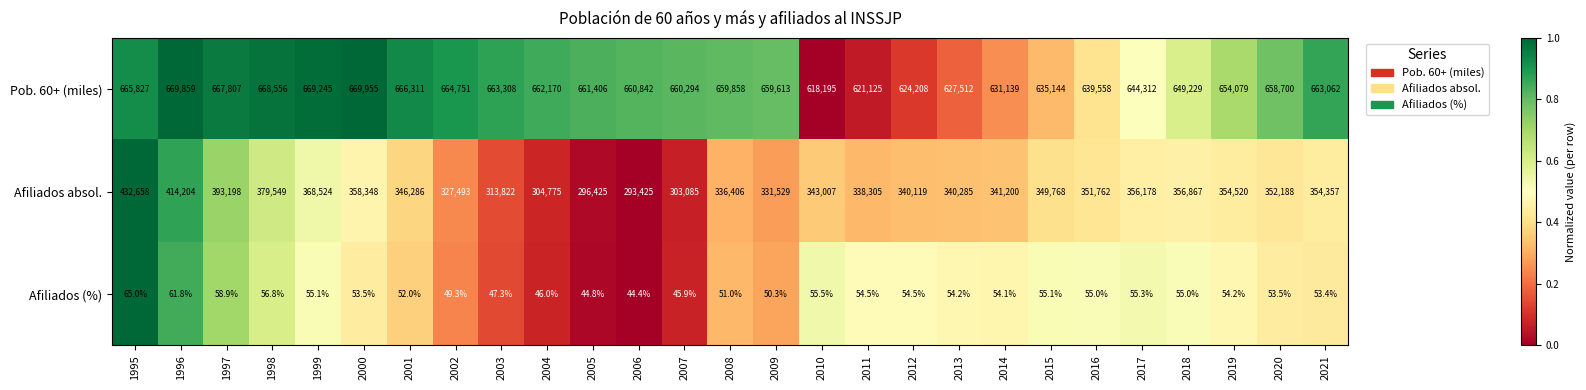

The value of Afiliados absol. at 2018 is 356867.0. True or false?

True